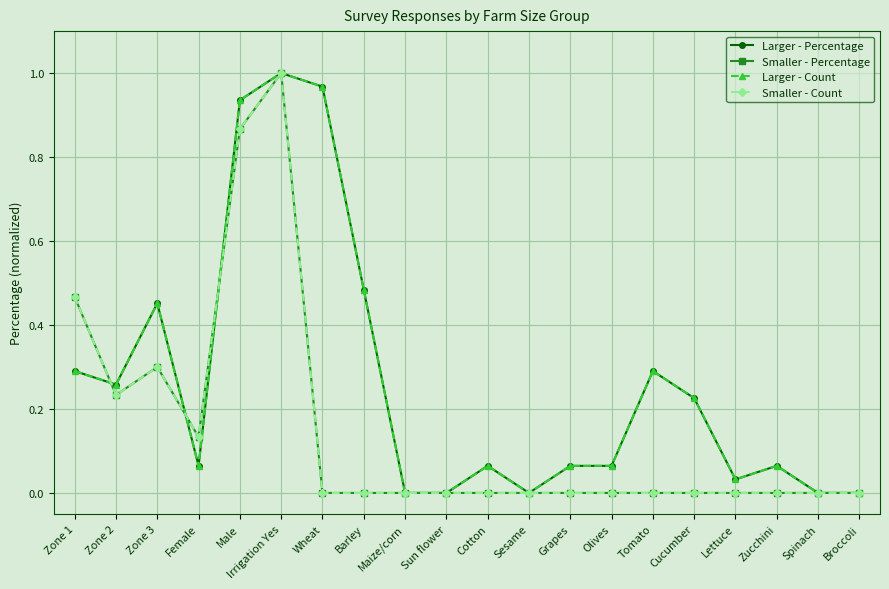

Rank the series by their maximum value, from highest to lowest.

Larger - Percentage, Smaller - Percentage, Larger - Count, Smaller - Count